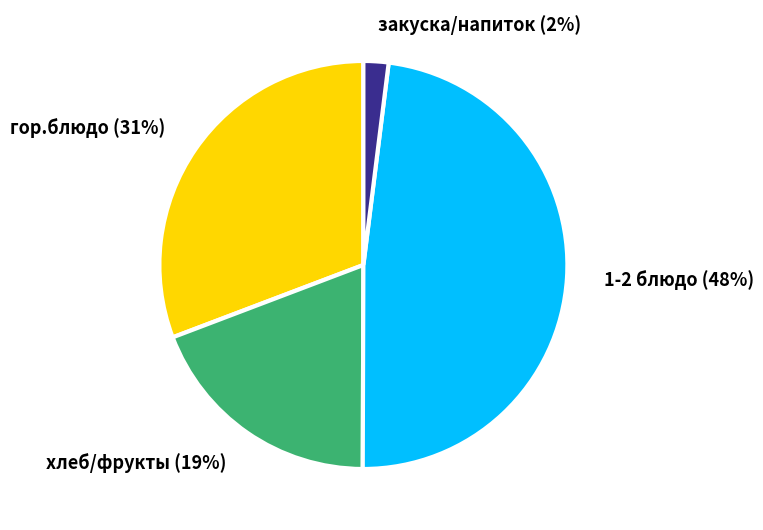

Is it true that 1-2 блюдо is 48% of the pie?

True